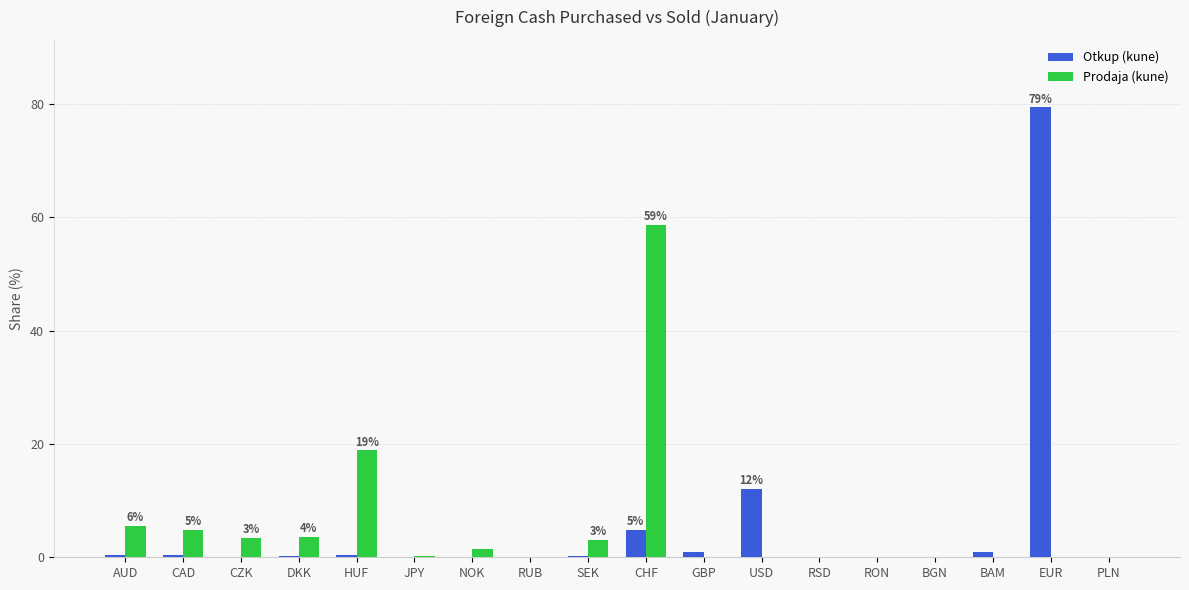

True or false: Prodaja (kune) has a value of 1.6 at CAD.

False